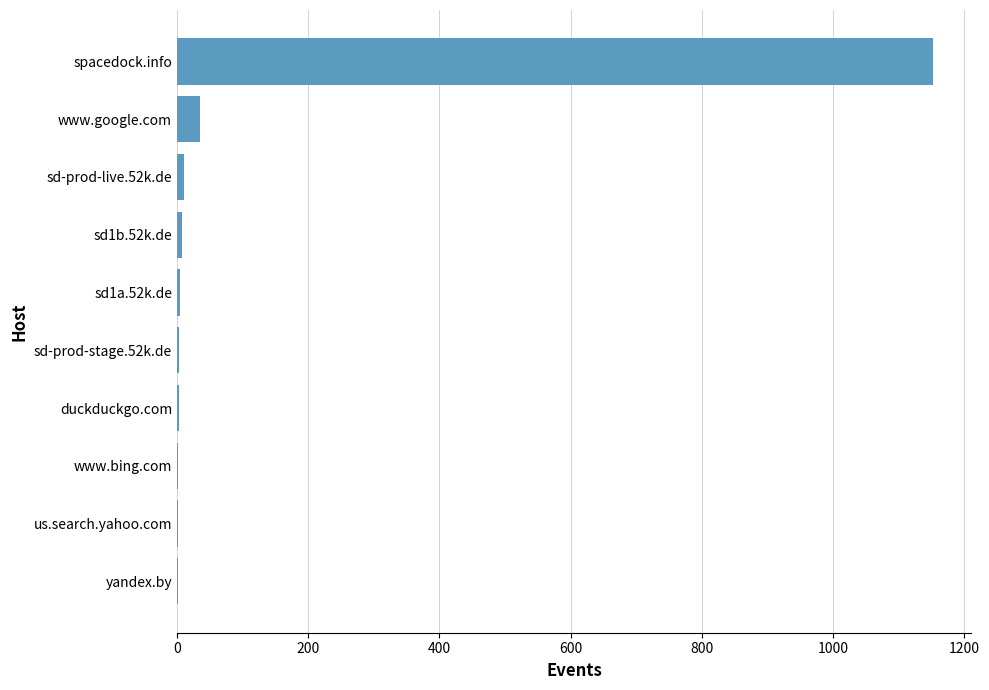

At which category does the chart reach its peak across all series?

spacedock.info